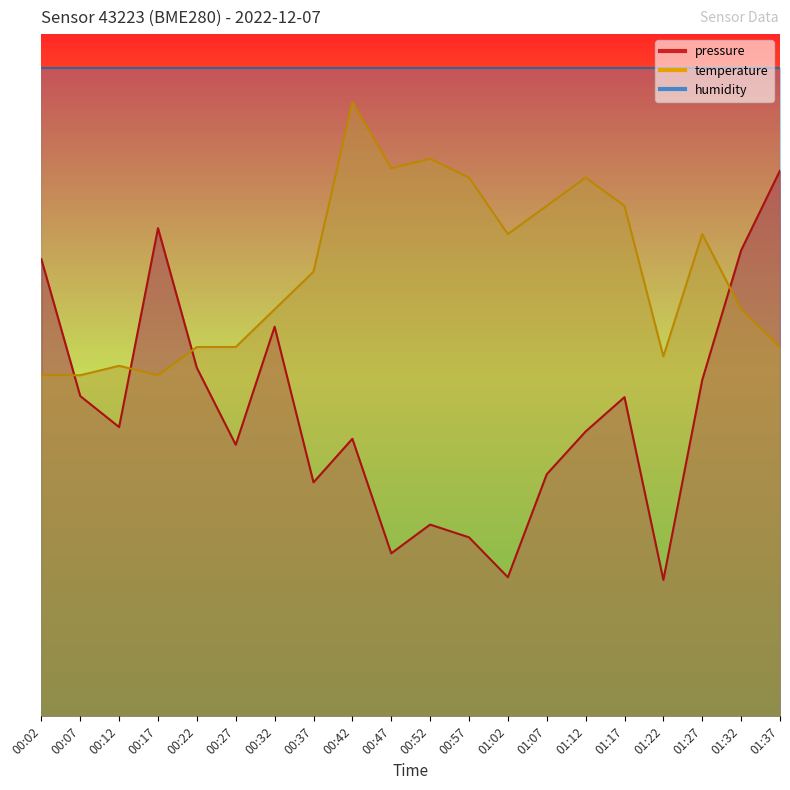

How many times do temperature and pressure cross each other?

4